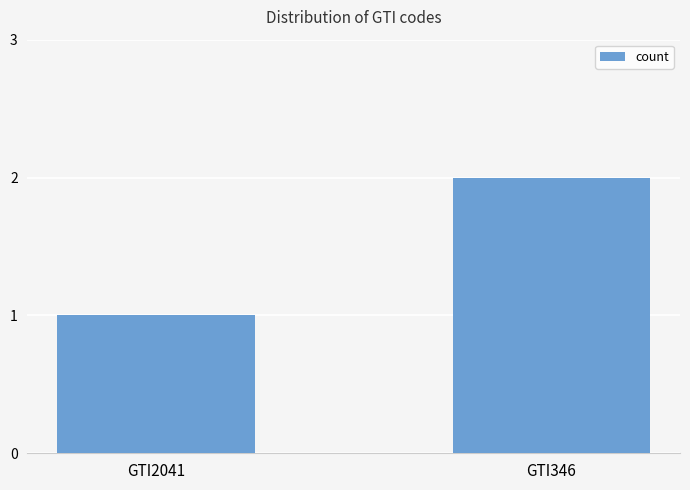

What is the approximate value at GTI346?

2